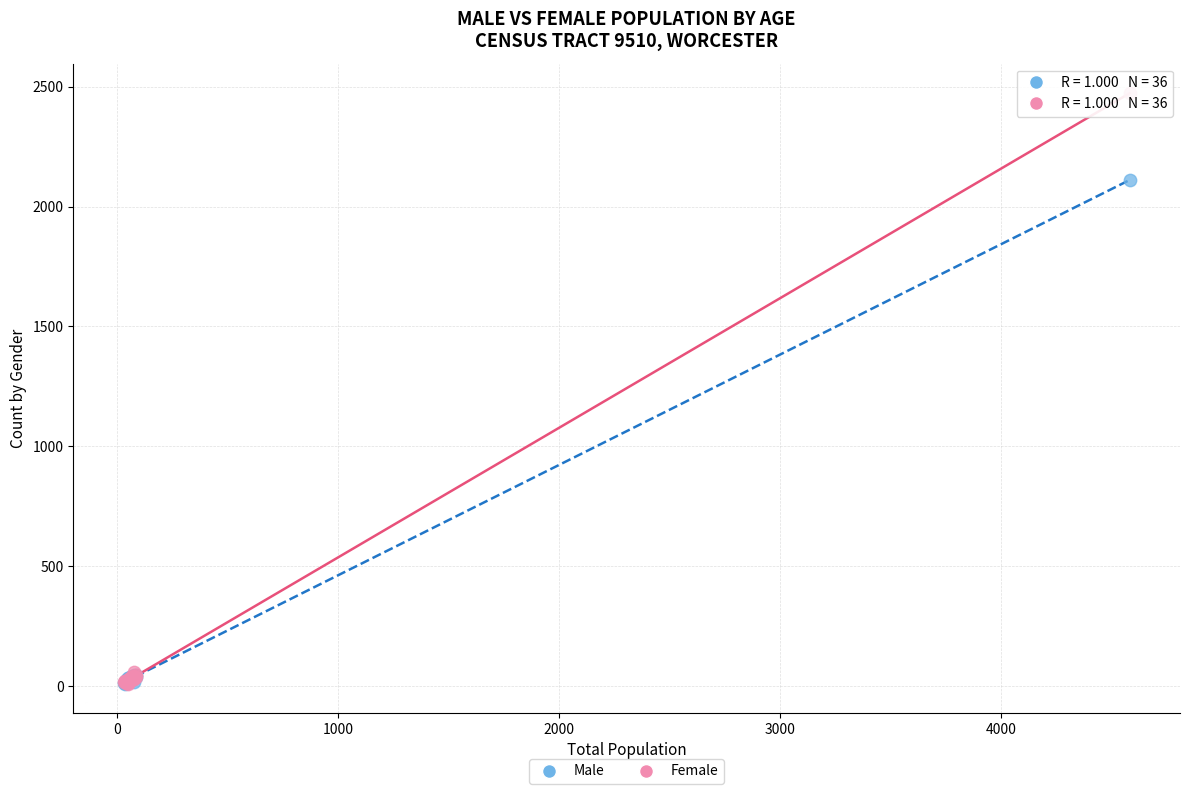

What are all the series names shown in the legend?

Male, Female